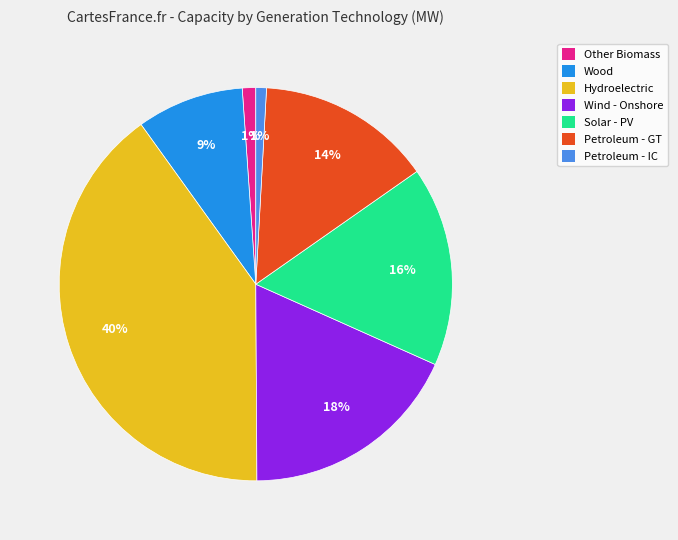

To the nearest percent, what percentage of the pie is Petroleum - GT?

14%